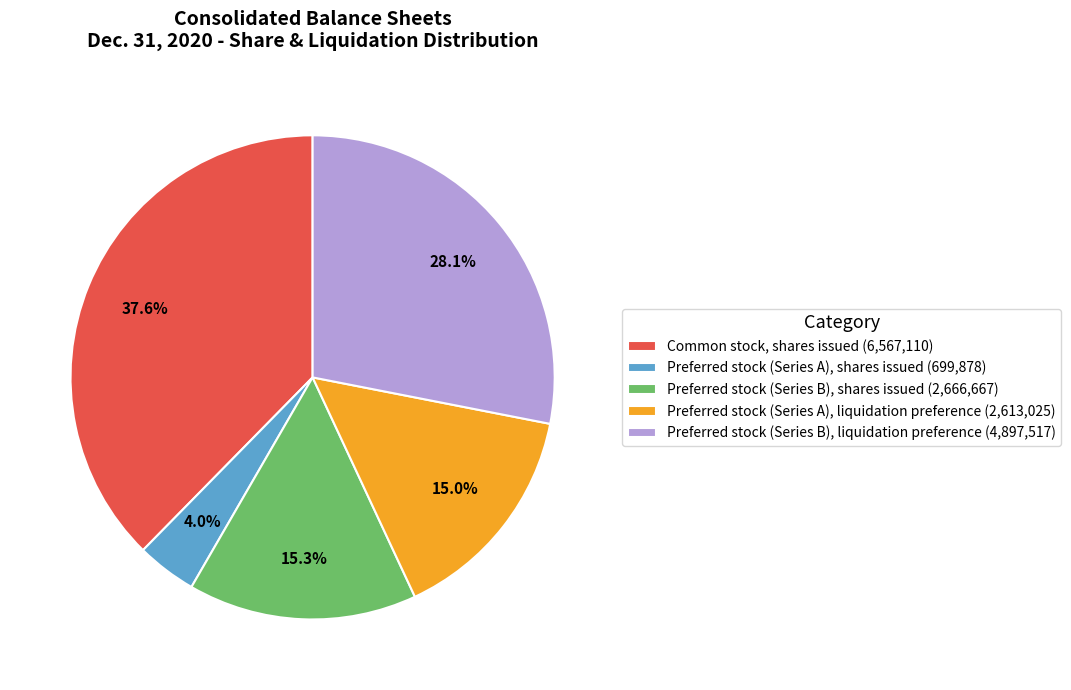

To the nearest percent, what percentage of the pie is Preferred stock (Series A), liquidation preference?

15%